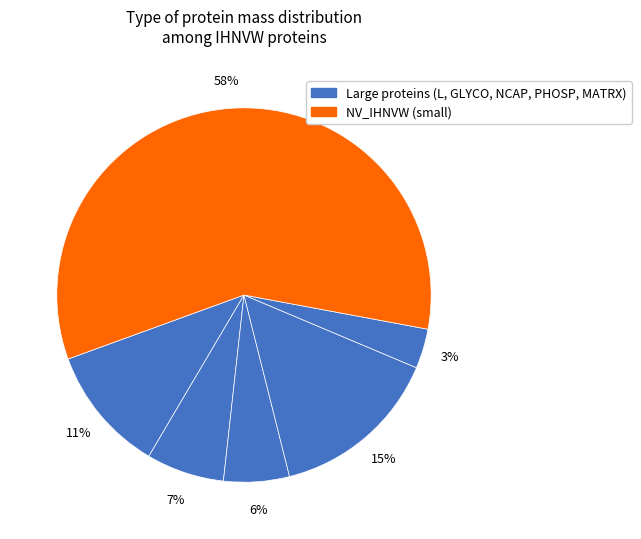

How many slices are in this pie chart?

6